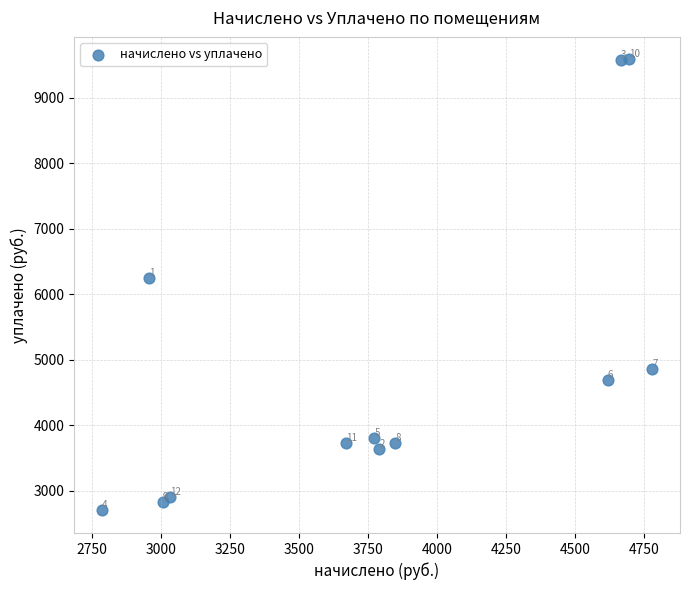

What Y value in the scatter plot is closest to 6145?

6254.9